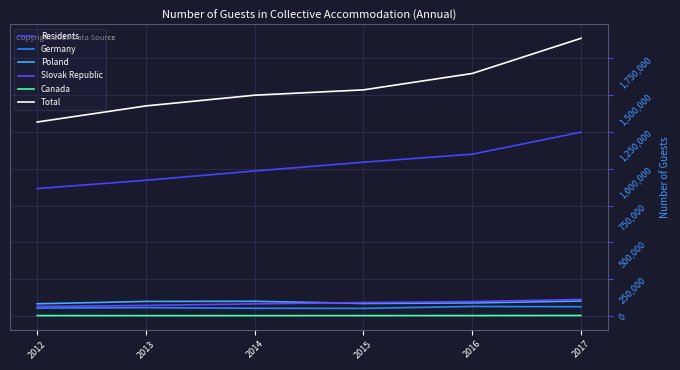

True or false: Residents and Poland cross at least once.

False